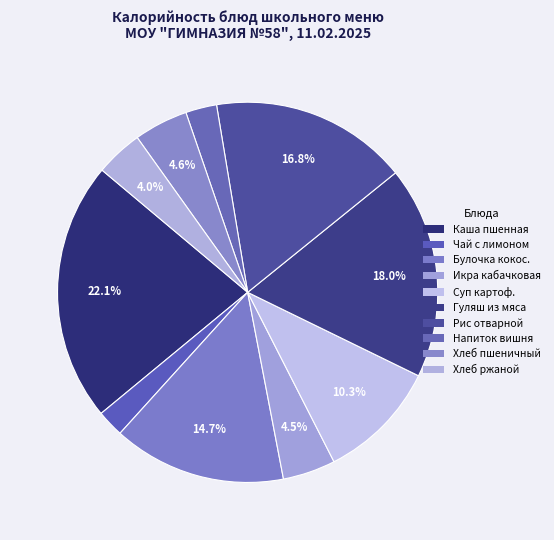

Count the number of slices in the pie.

10